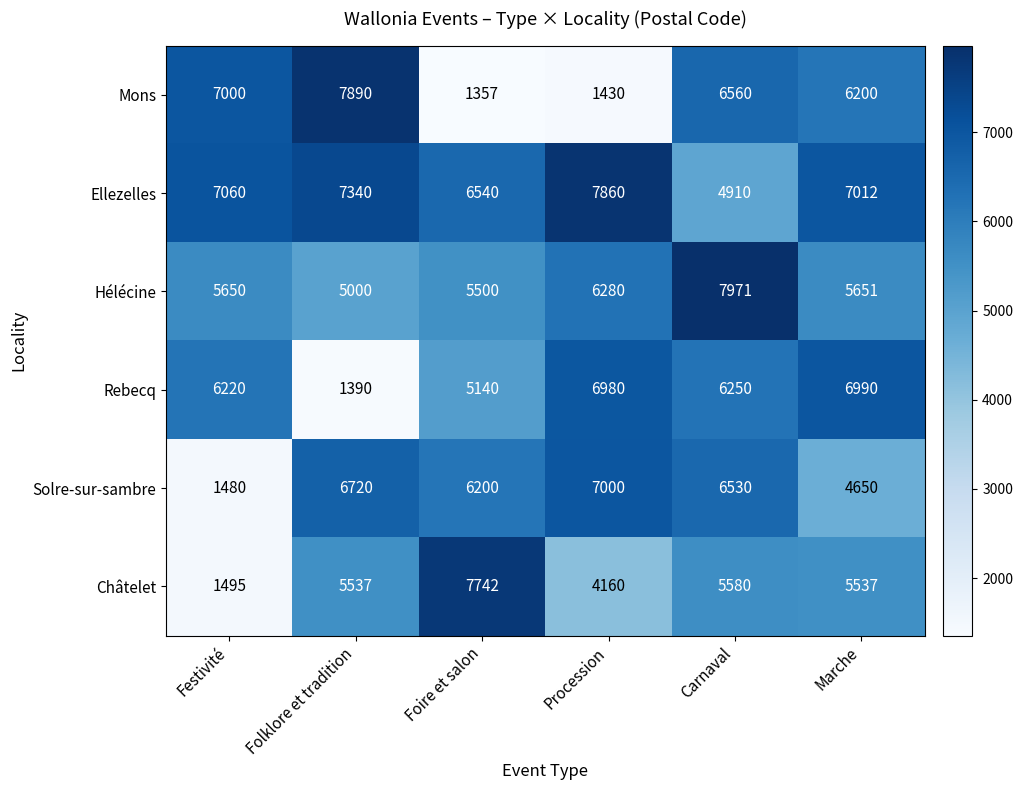

Rank the categories by Mons value from lowest to highest.

Foire et salon, Procession, Marche, Carnaval, Festivité, Folklore et tradition